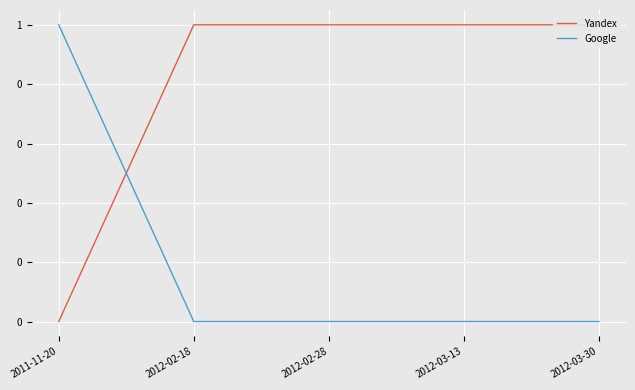

Rank the series by their average value, from lowest to highest.

Google, Yandex